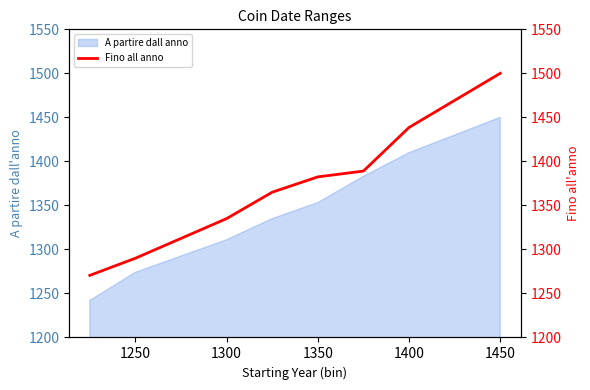

The A partire dall anno series shows 617.2 at 1300. True or false?

False